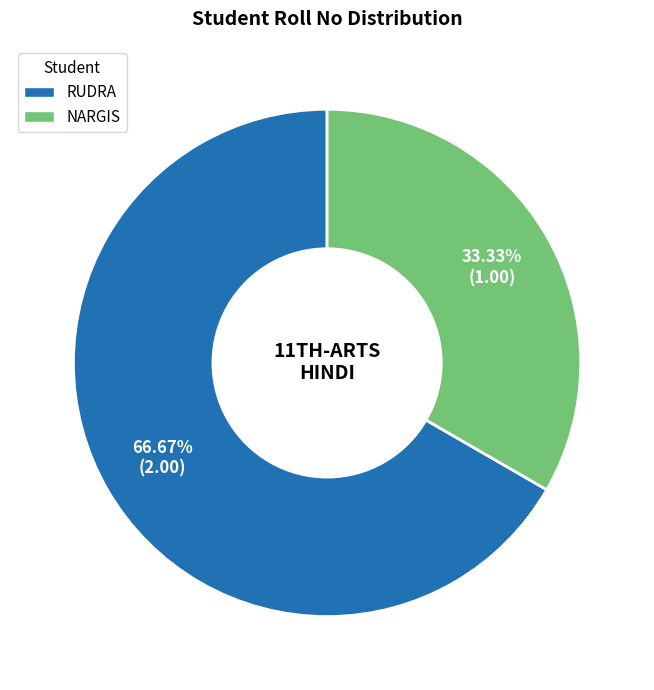

What percentage is the NARGIS slice, to the nearest percent?

33%